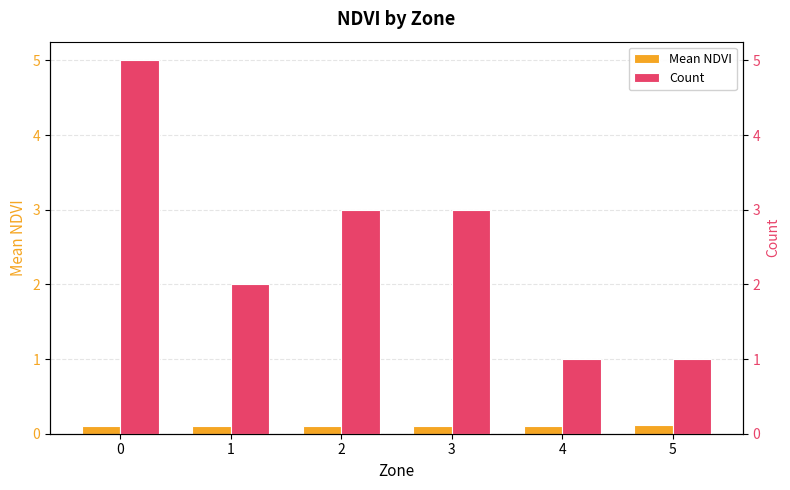

What is the average value of the Mean NDVI series?

0.1